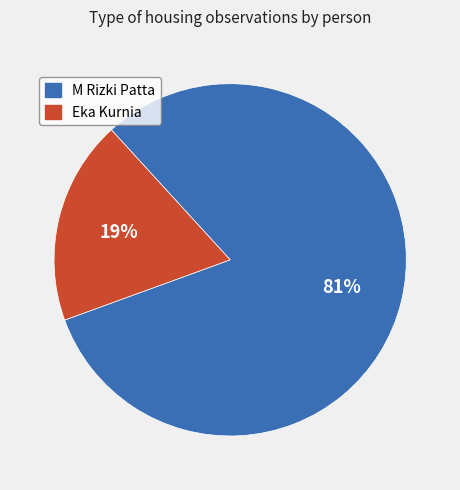

What is the ratio of the value at Eka Kurnia to the value at M Rizki Patta?

0.2